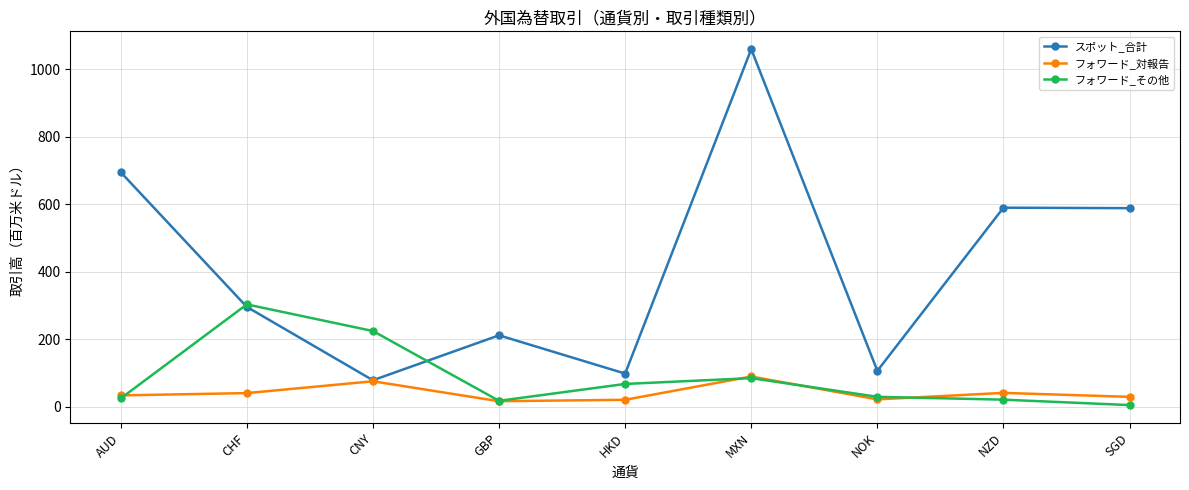

The value of スポット_合計 at NOK is 106.0. True or false?

True